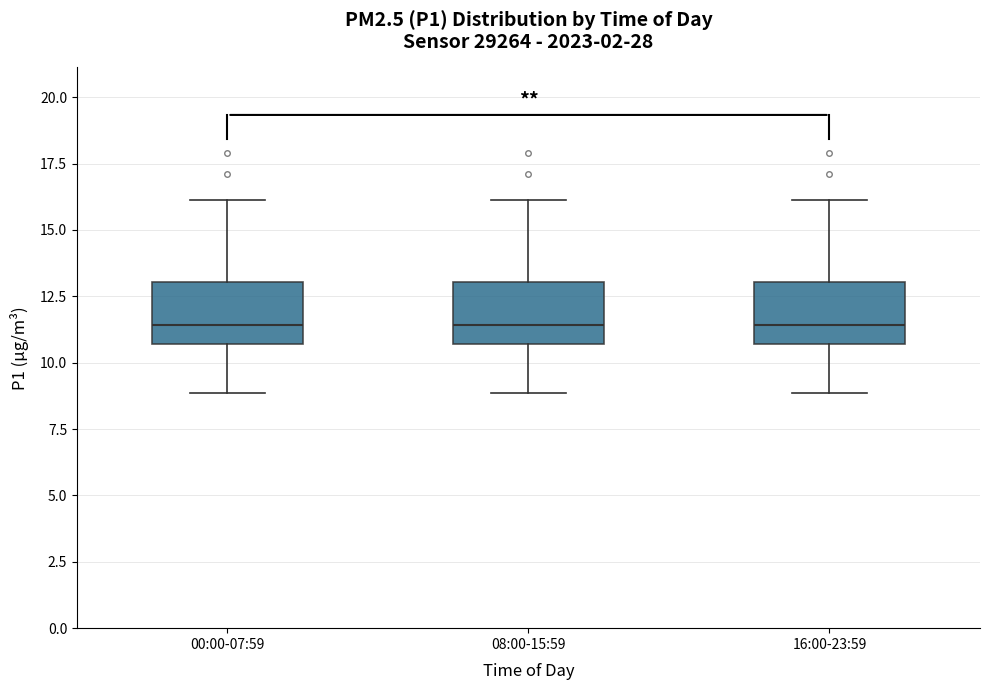

Reading left to right, transcribe this box plot: for each box, give where its median line is, the range the box spans, and where its two whiskers end, as read against the y-axis. The values are not printed on the chart, so give them approximately, as read against the axis.

00:00-07:59: median 11.5, box 10.5 to 13.0, whiskers 9.0 to 16.0
08:00-15:59: median 11.5, box 10.5 to 13.0, whiskers 9.0 to 16.0
16:00-23:59: median 11.5, box 10.5 to 13.0, whiskers 9.0 to 16.0